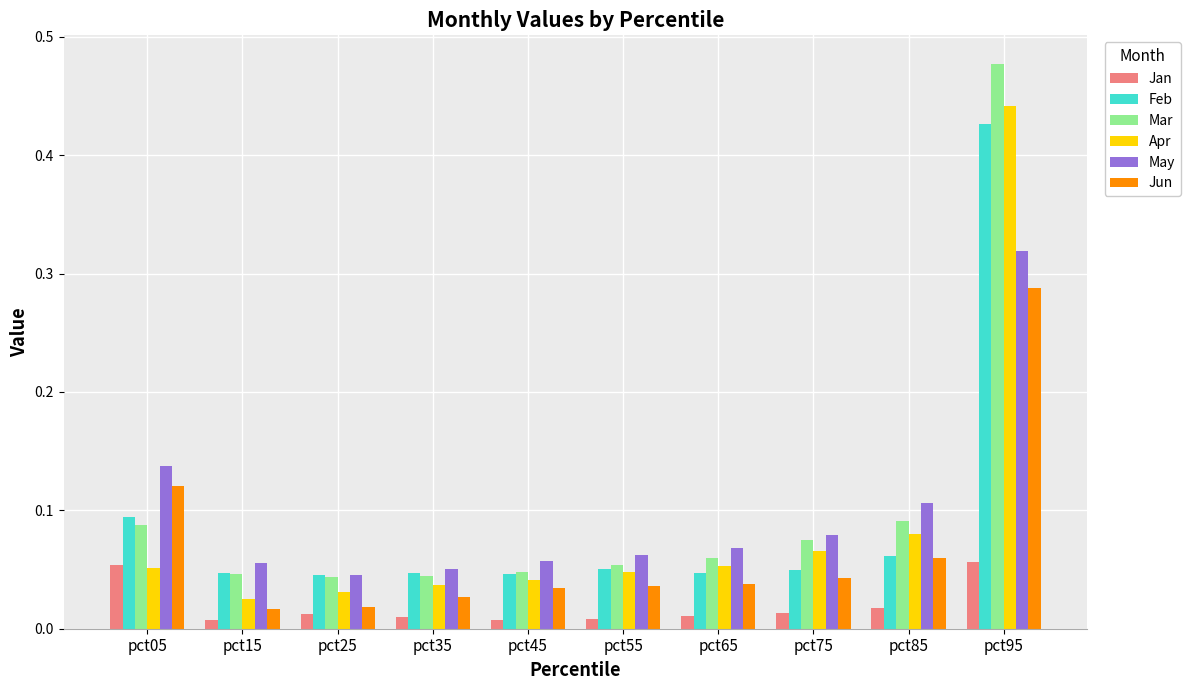

How many May values are between 0 and 1?

10